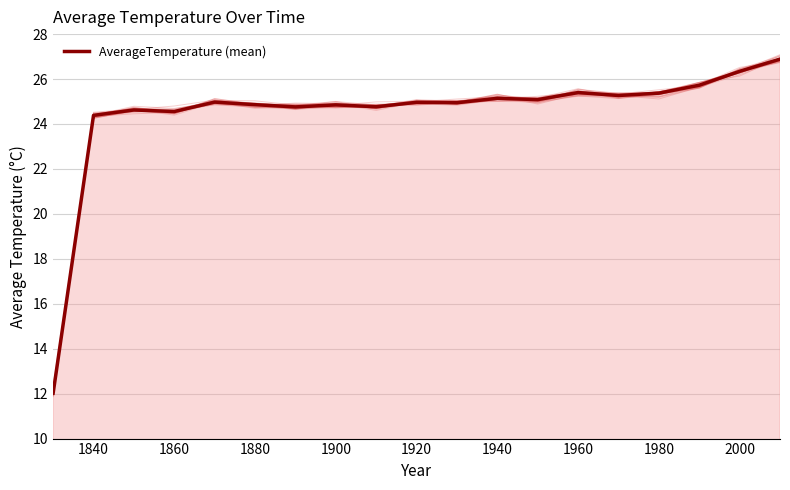

What is the highest value of the AverageTemperature (mean) series?

26.9